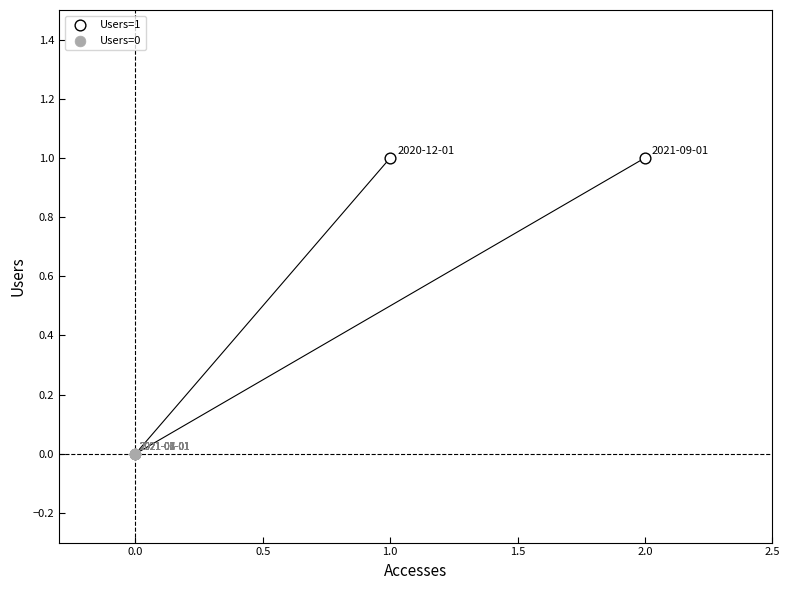

What are all the series names shown in the legend?

Users=1, Users=0